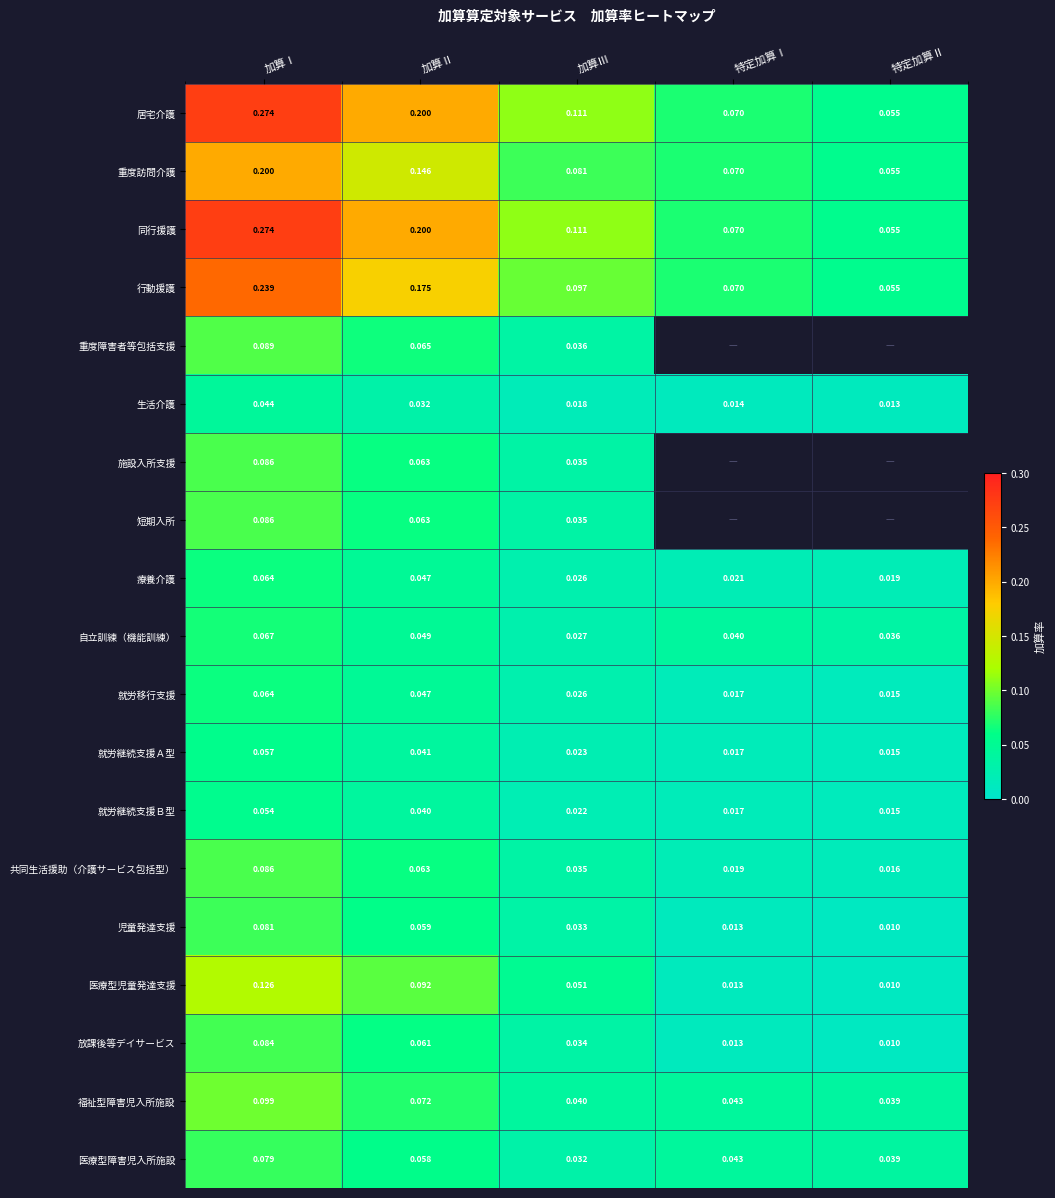

Is the value of 医療型障害児入所施設 at 特定加算Ⅱ greater than the value of 施設入所支援 at 加算Ⅲ?

Yes